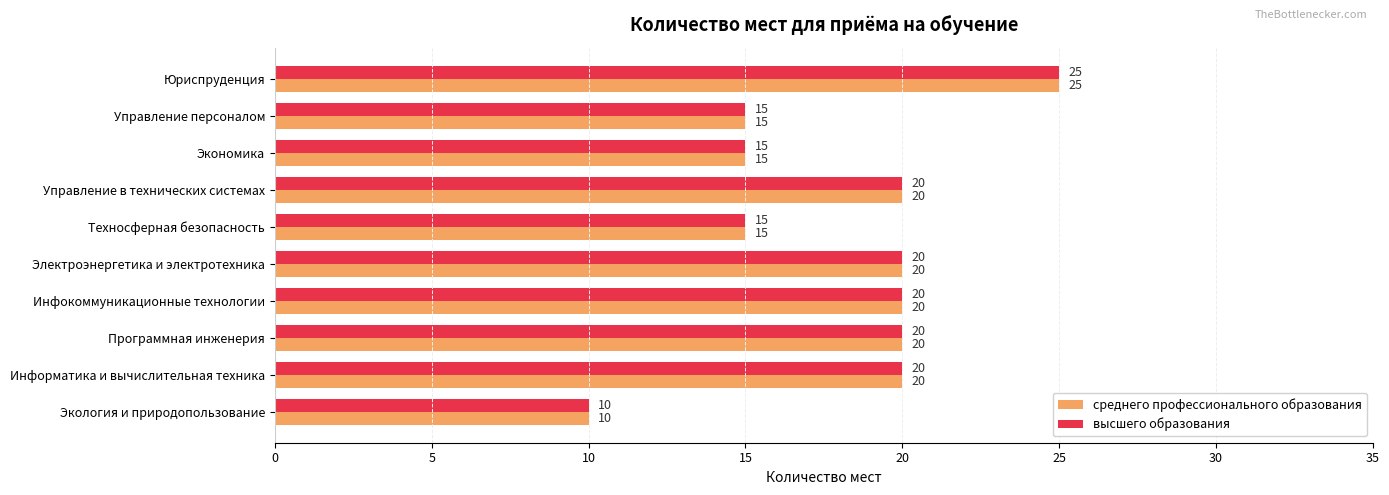

What is the maximum value shown in the chart?

25